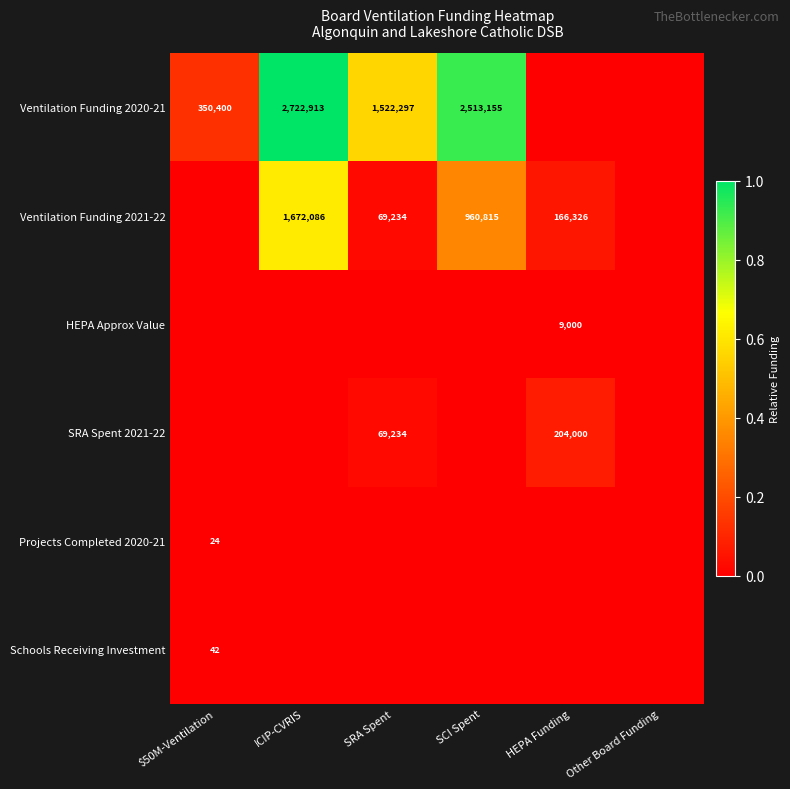

What is the spread (max minus min) of values at SRA Spent?

0.6